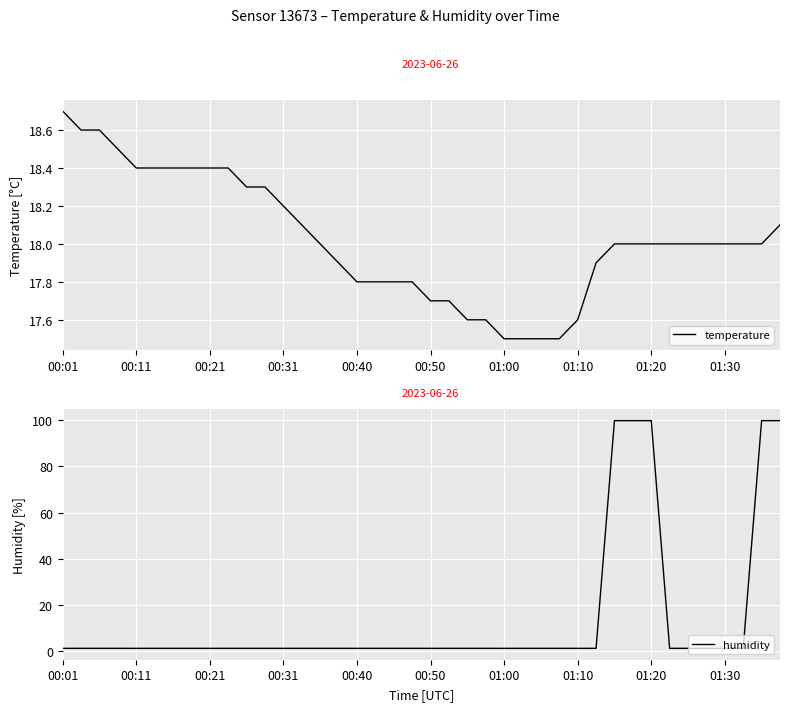

What is the approximate value of temperature at 23?

17.6